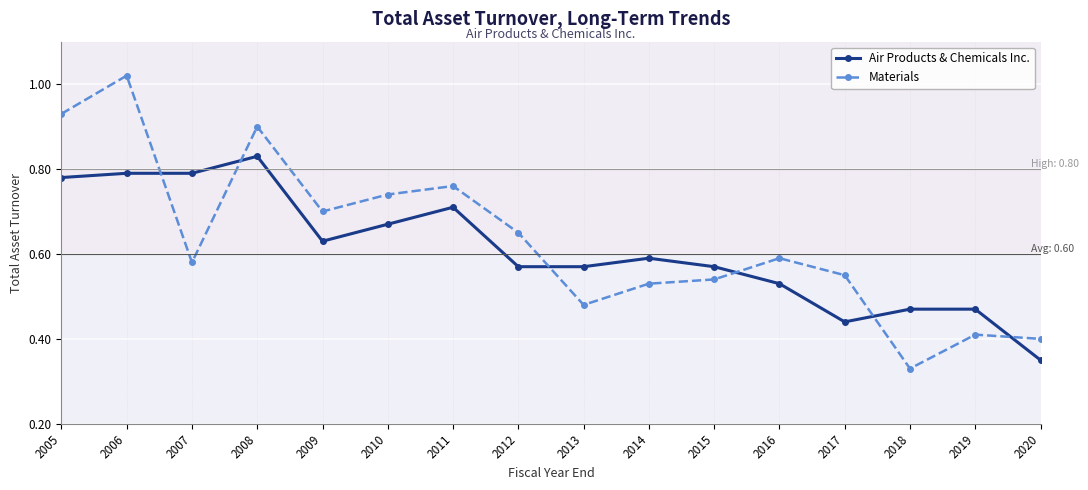

Rank the series by their average value, from lowest to highest.

Air Products & Chemicals Inc., Materials